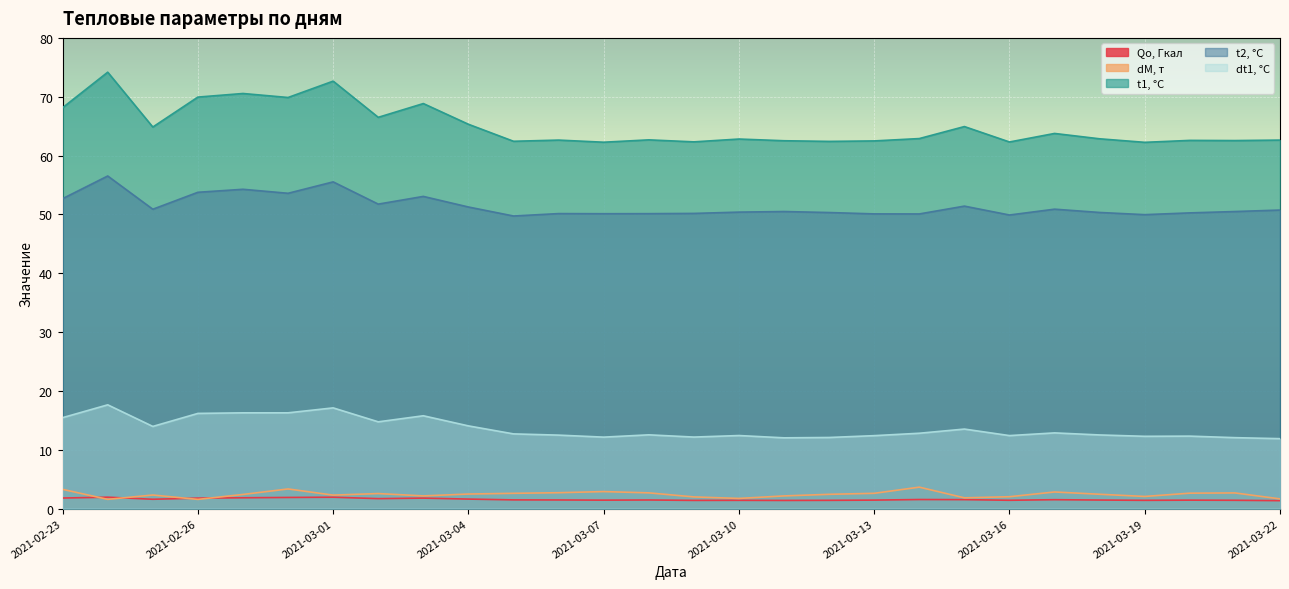

True or false: Qo, Гкал has more than 2 points higher than both neighbors.

True